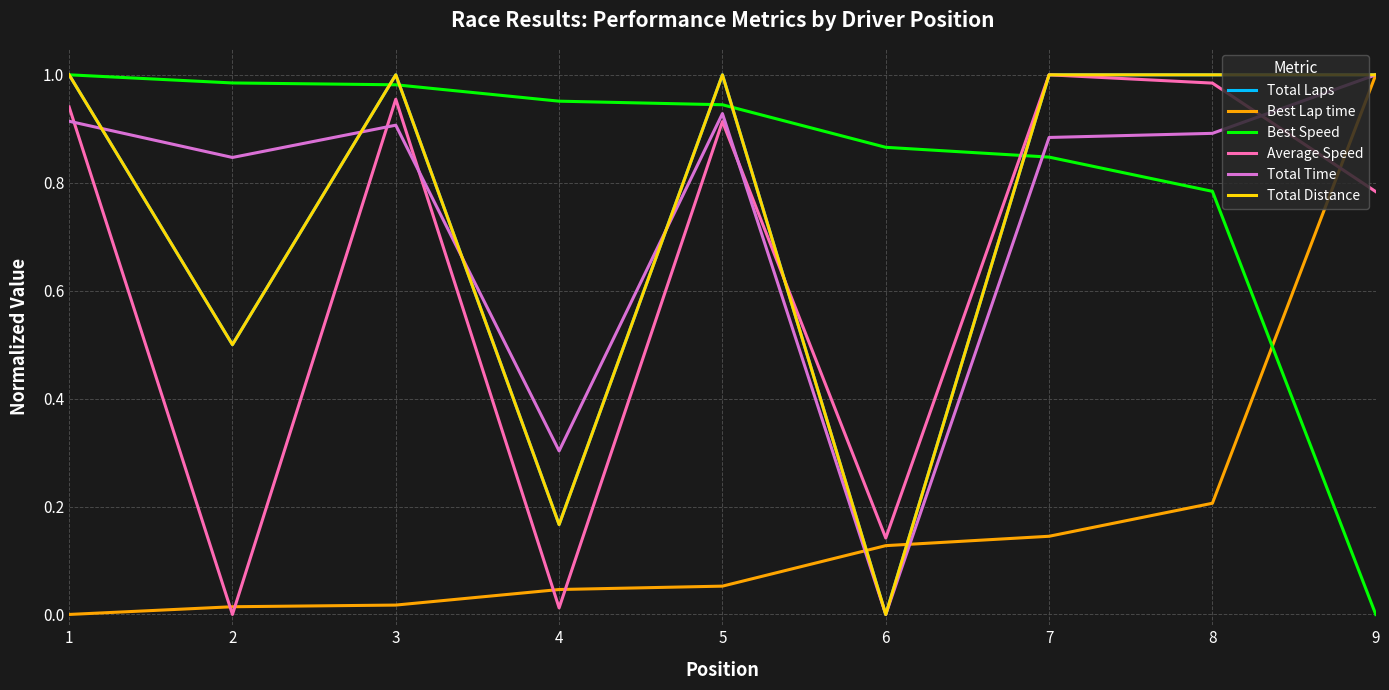

True or false: Total Laps and Best Lap time intersect in this chart.

True